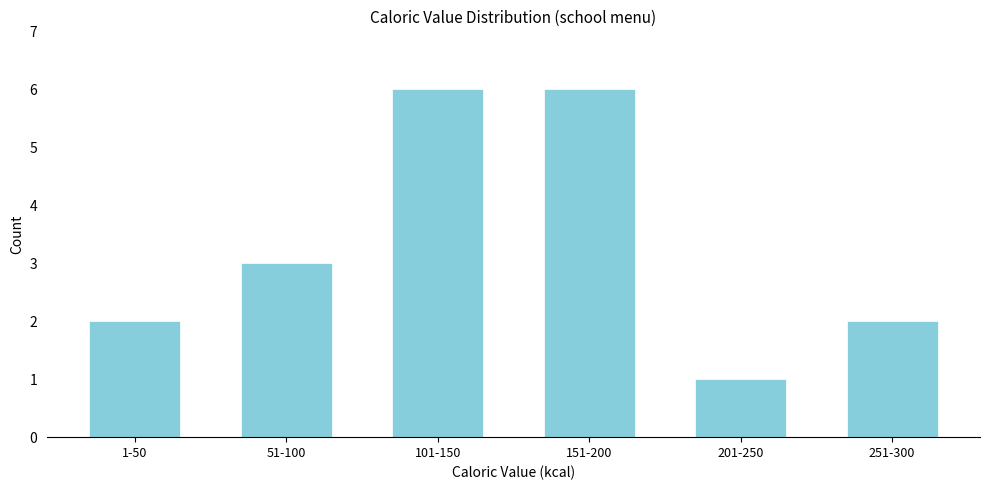

Reading right to left, transcribe all the data shown in this chart.

251-300=2	201-250=1	151-200=6	101-150=6	51-100=3	1-50=2